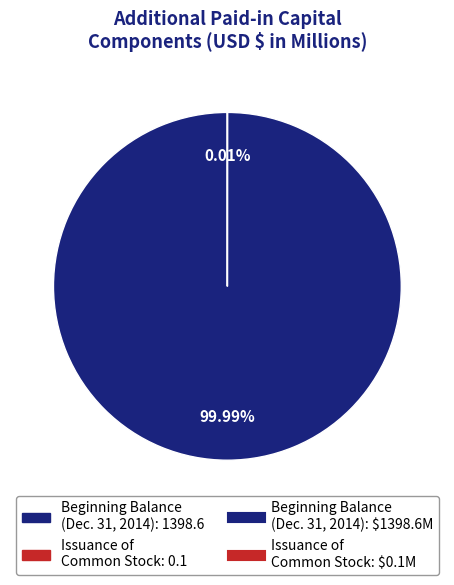

To the nearest percent, what is the difference between the largest and smallest slice percentages?

100%